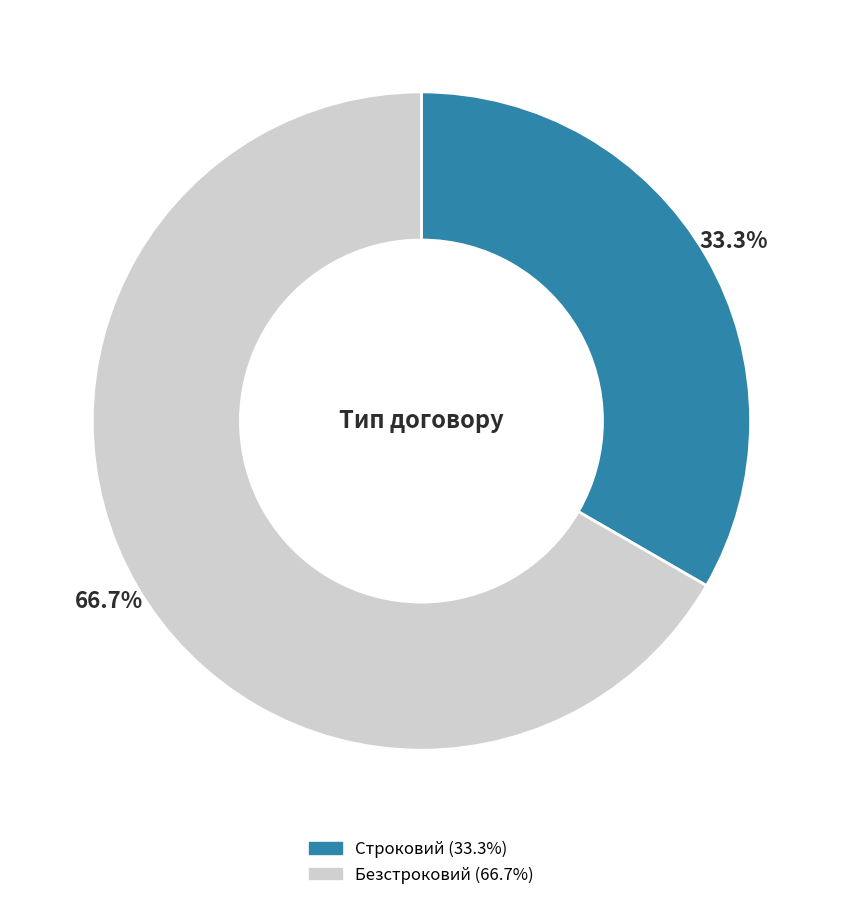

To the nearest percent, what is the difference between the Безстроковий and Строковий slice percentages?

33%